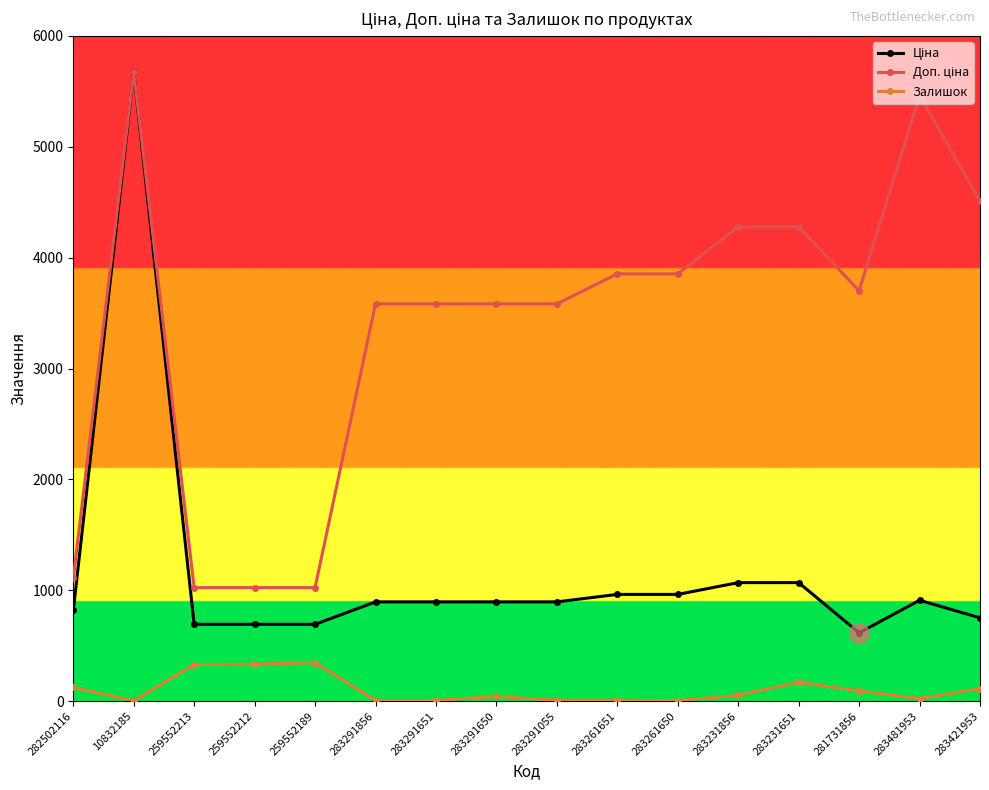

How many data points does each series have?

16